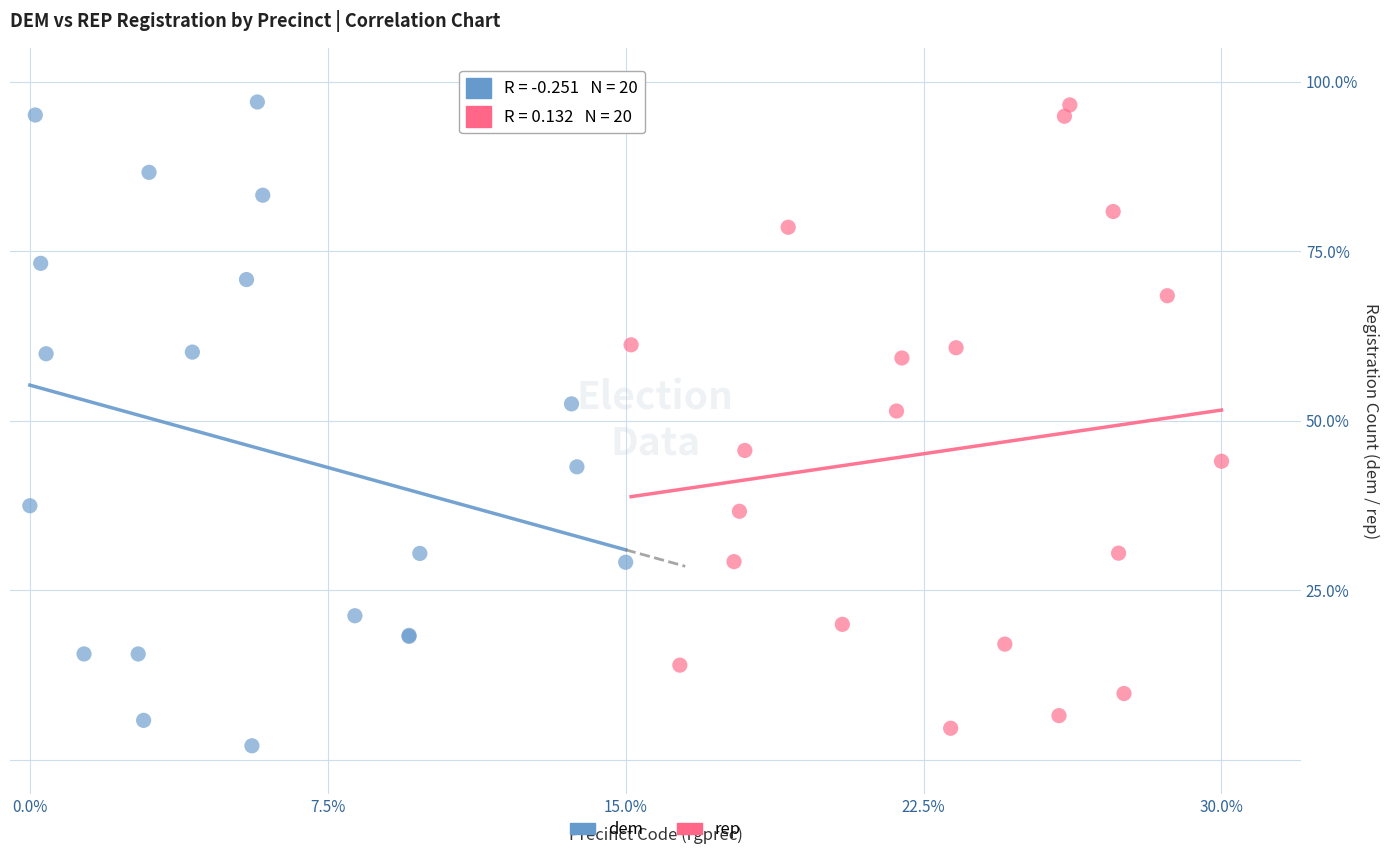

Which series has the largest Y range (max minus min)?

dem